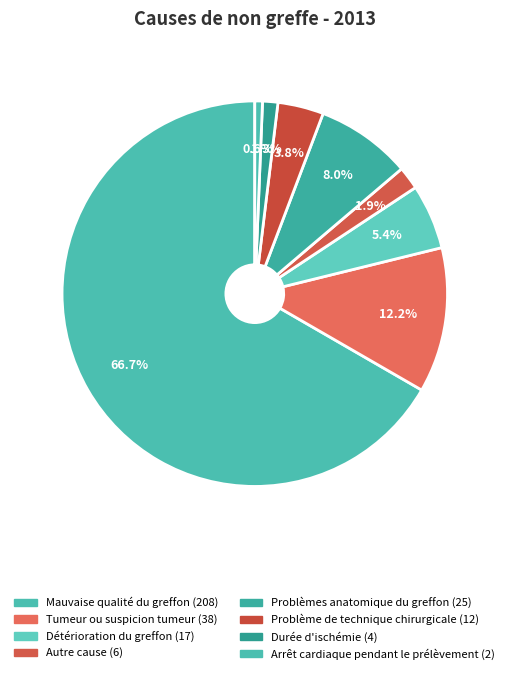

Count the number of slices in the pie.

8